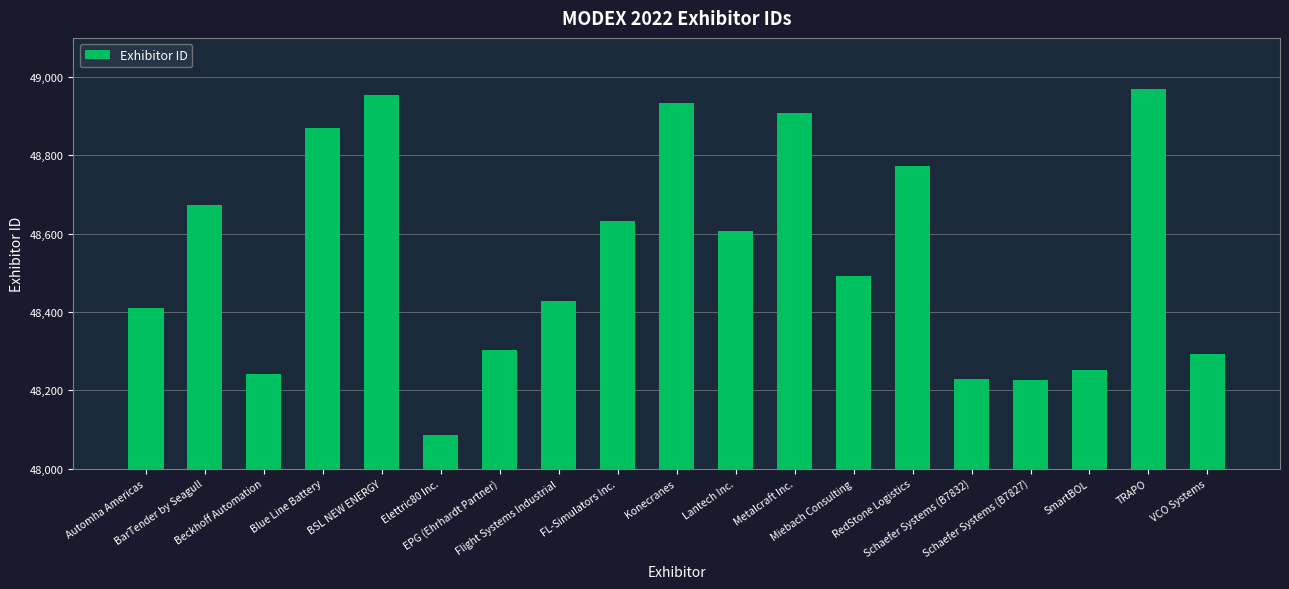

At which label does the data first exceed 48491?

BarTender by Seagull